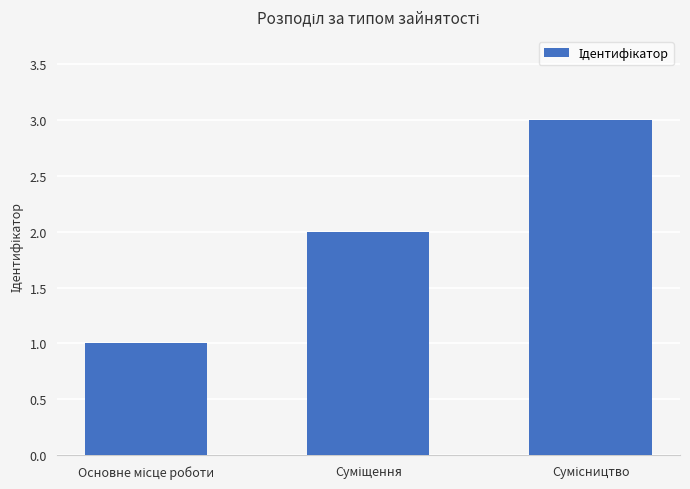

What is the maximum value shown in the chart?

3